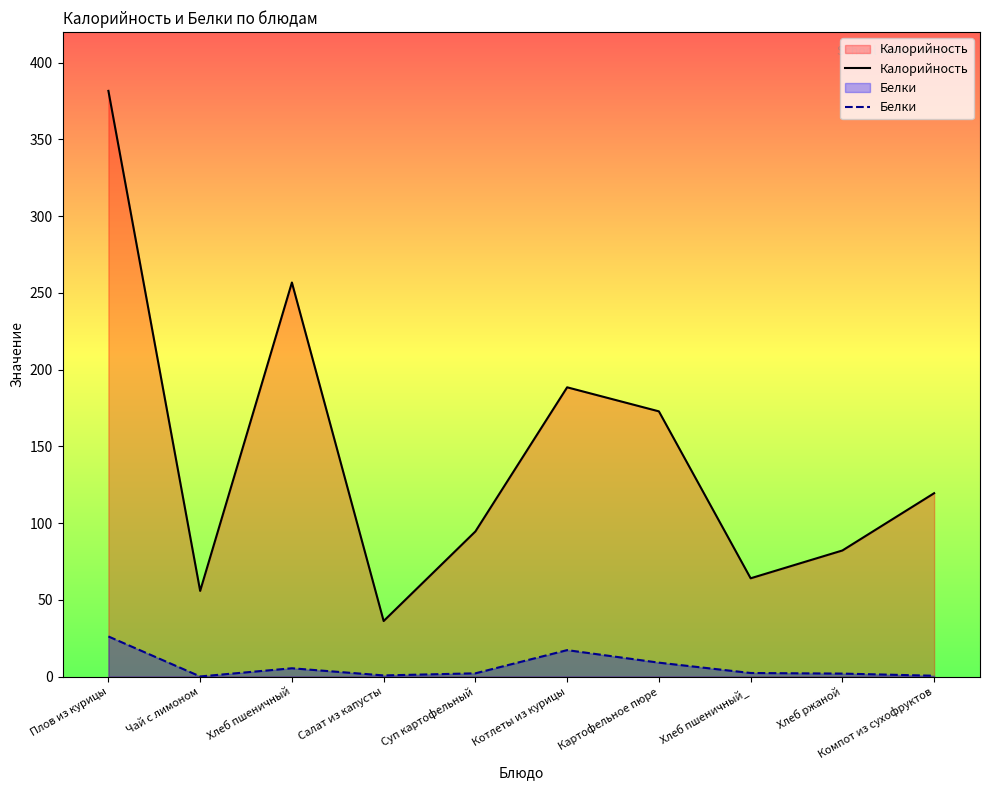

True or false: Калорийность and Белки cross at least once.

False